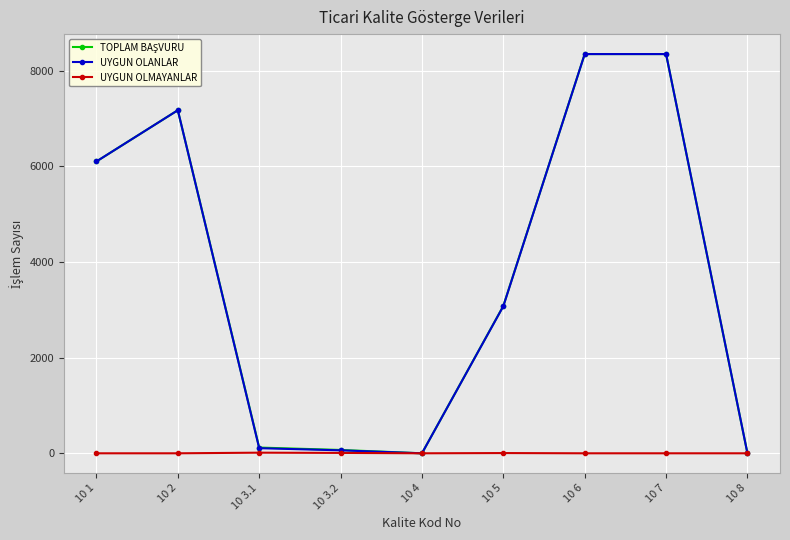

How many distinct data groups are displayed?

3